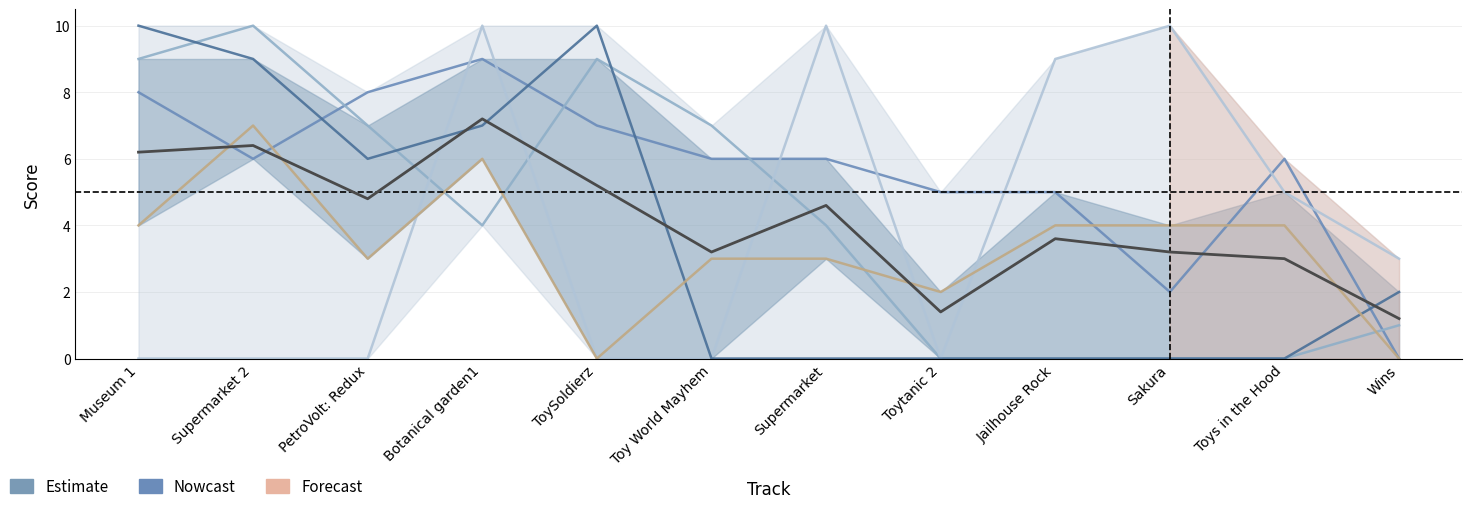

Where is CELL nearest to the value 4?

Toytanic 2